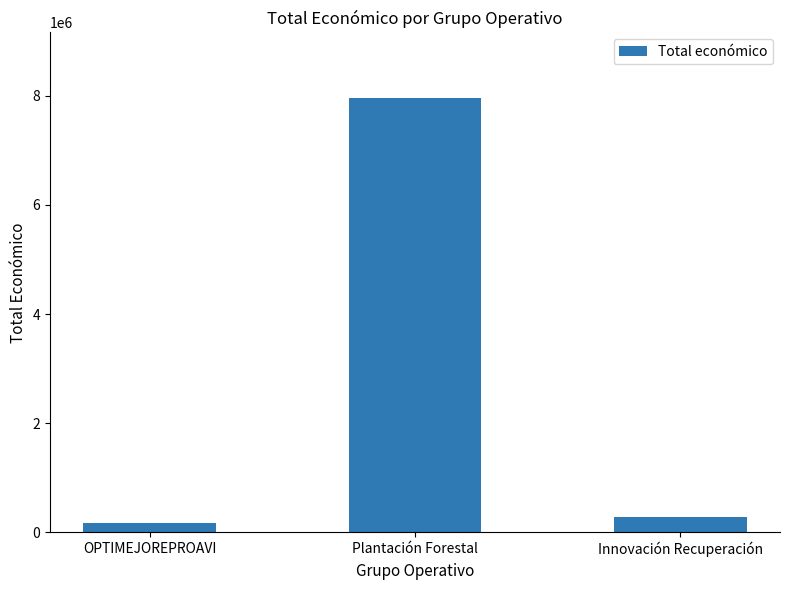

List the labels in order of value, largest first.

Plantación Forestal, Innovación Recuperación, OPTIMEJOREPROAVI